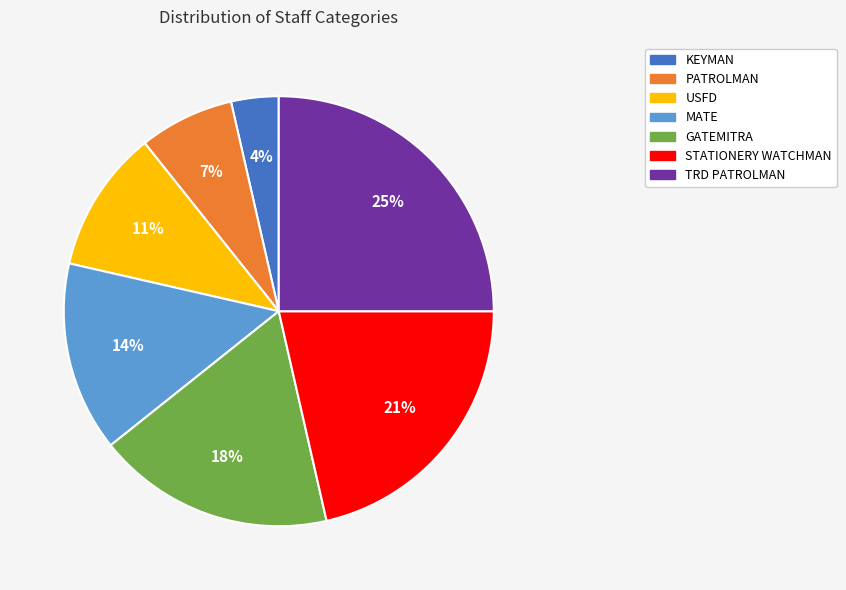

What percentage is the MATE slice, to the nearest percent?

14%